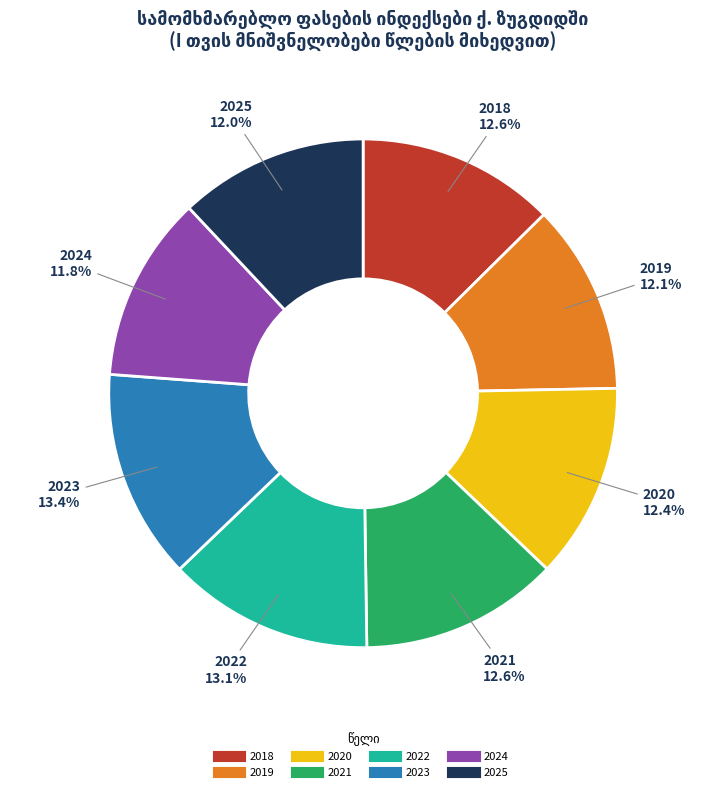

To the nearest percent, what percentage of the pie is 2022?

13%